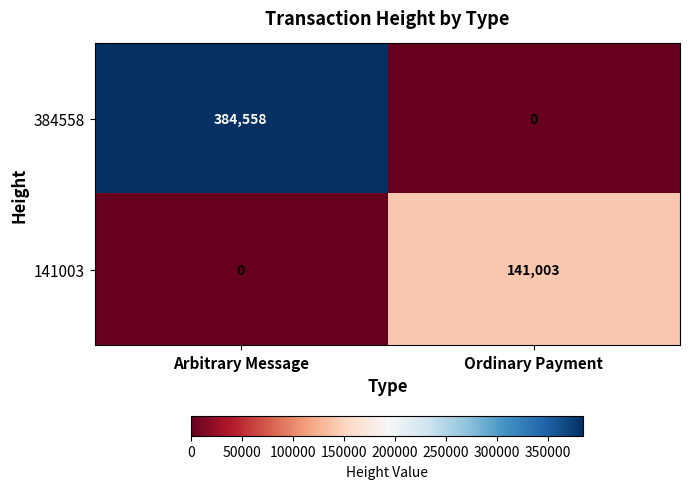

What is the difference between the maximum and minimum values in the 384558 series?

384558